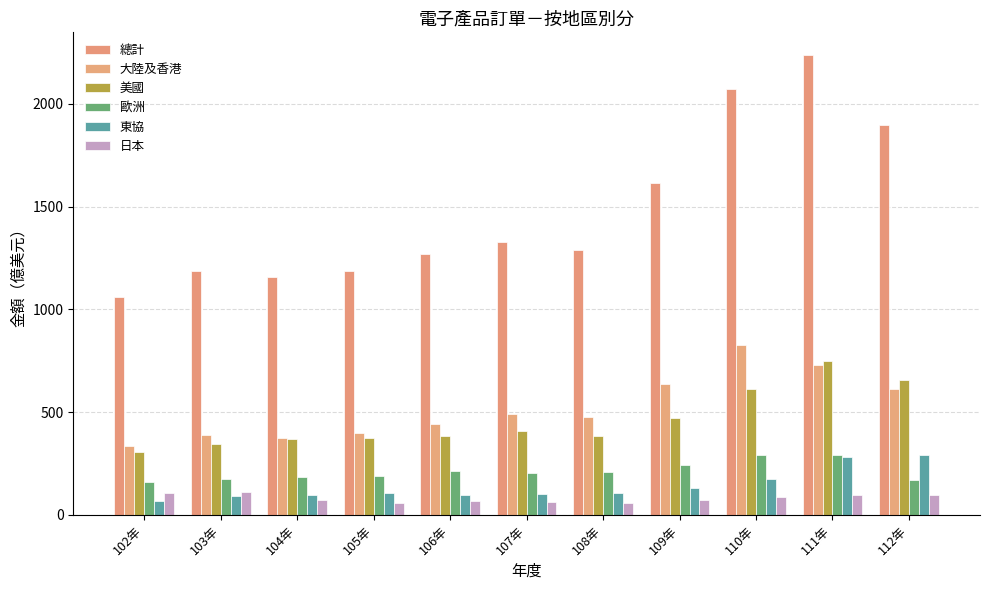

At which category is the sum across all series the highest?

111年